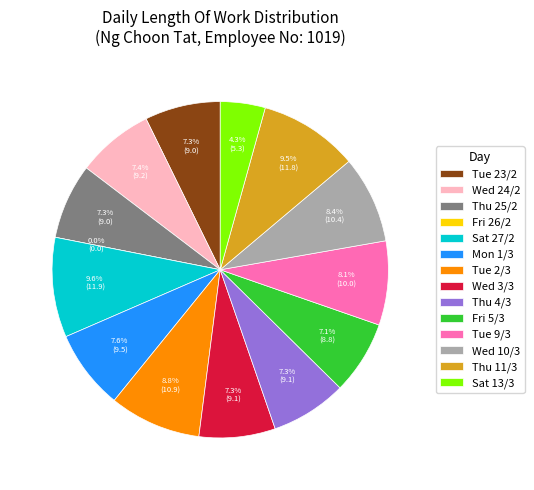

Rank the categories by value from highest to lowest.

Sat 27/2, Thu 11/3, Tue 2/3, Wed 10/3, Tue 9/3, Mon 1/3, Wed 24/2, Wed 3/3, Thu 4/3, Tue 23/2, Thu 25/2, Fri 5/3, Sat 13/3, Fri 26/2